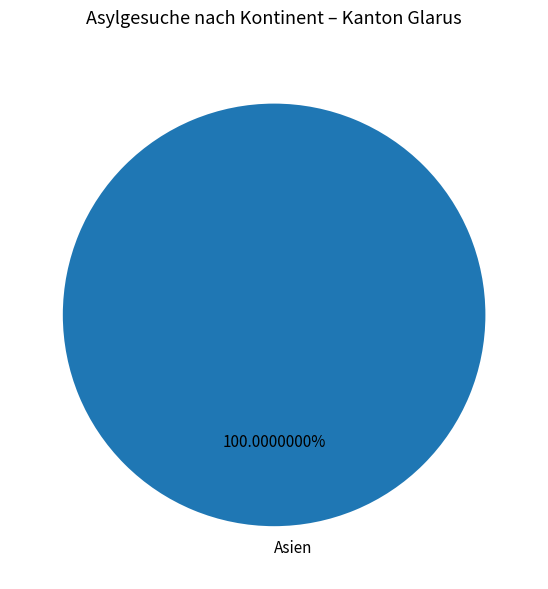

How many segments does this pie chart have?

1